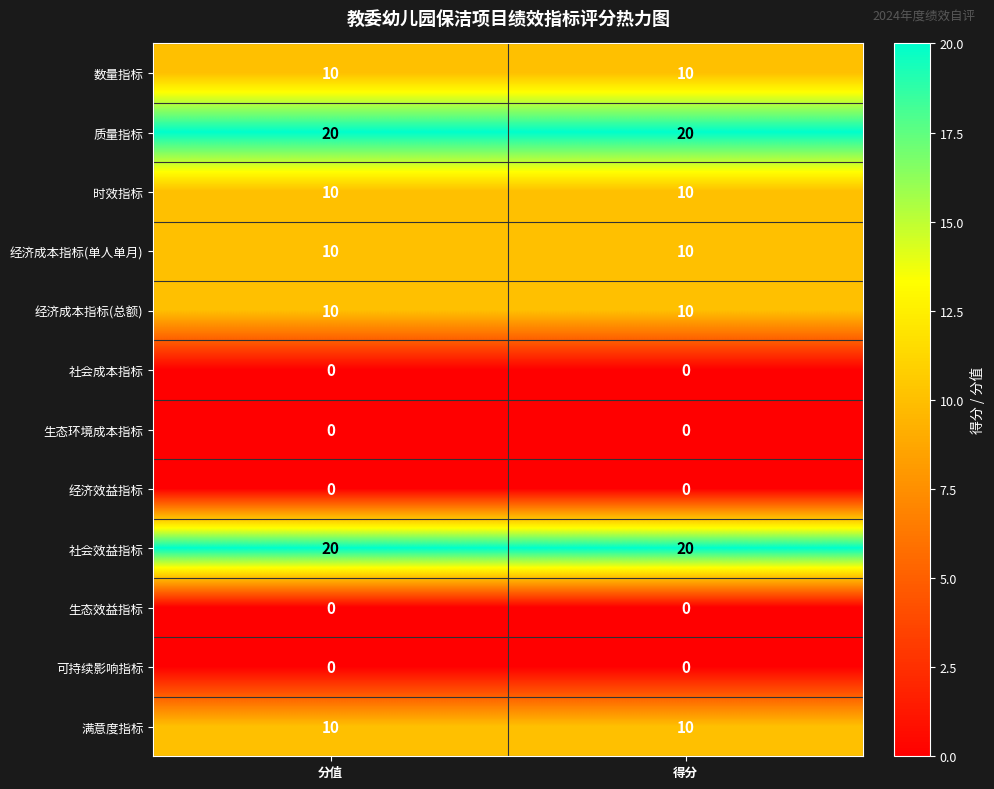

Is it true that 数量指标 equals 2 at 得分?

False